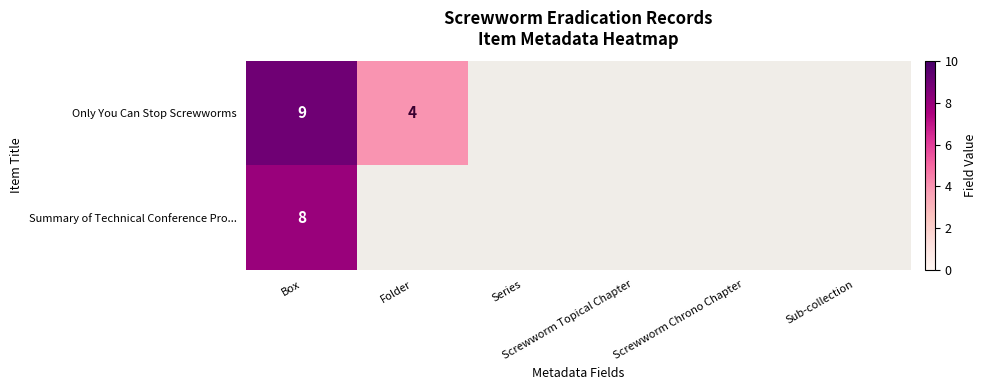

What is the average value of the Only You Can Stop Screwworms series?

2